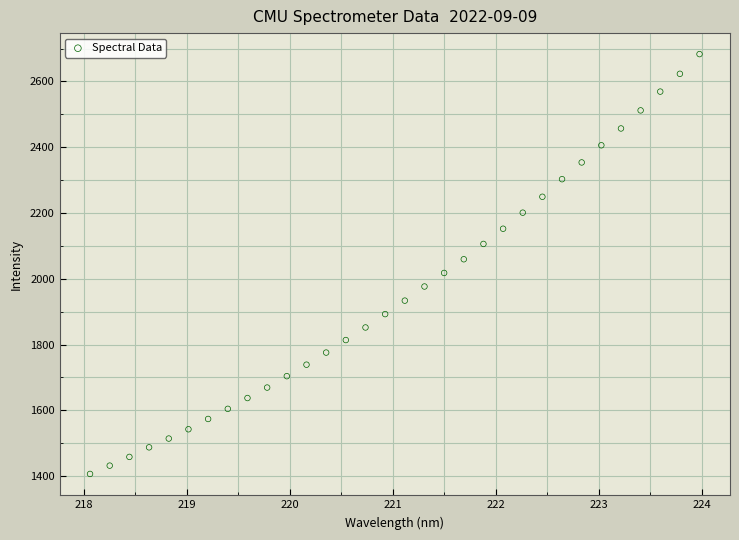

What is the range of X values (max minus min)?

5.9